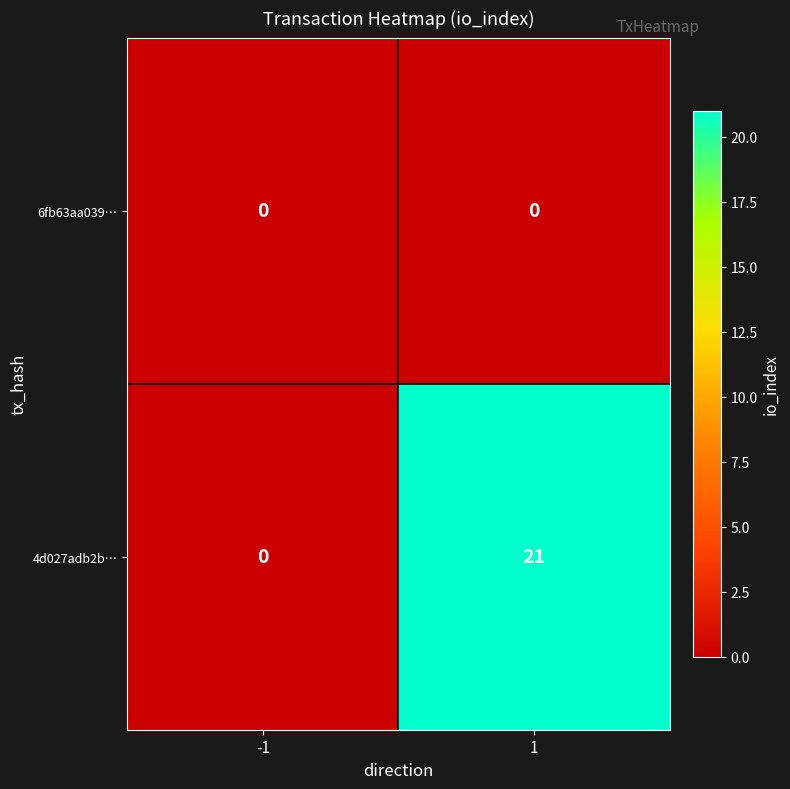

Which series has the largest total across all categories?

4d027adb2b…